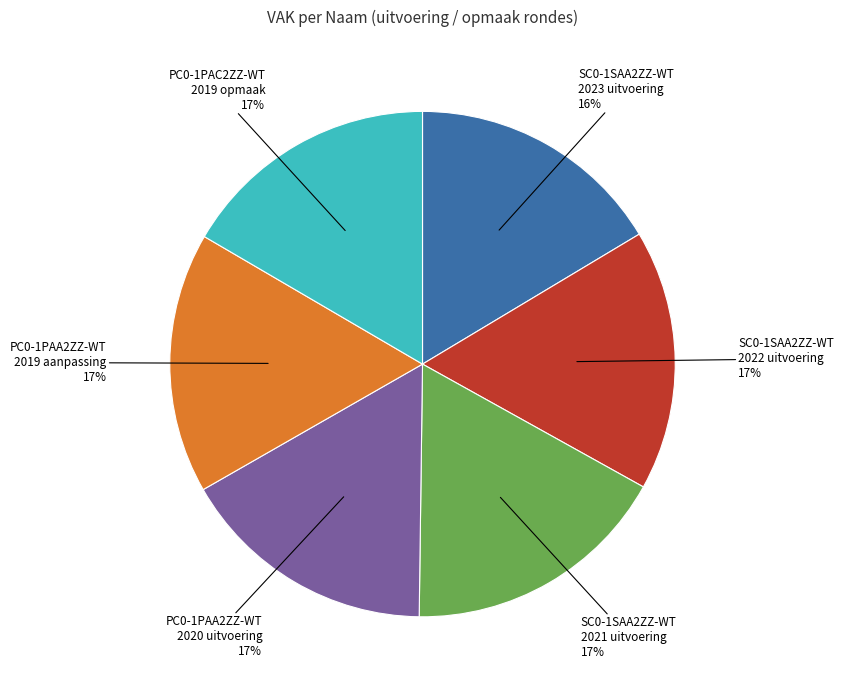

The SC0-1SAA2ZZ-WT 2021 uitvoering 17% slice represents 22% of the pie. True or false?

False